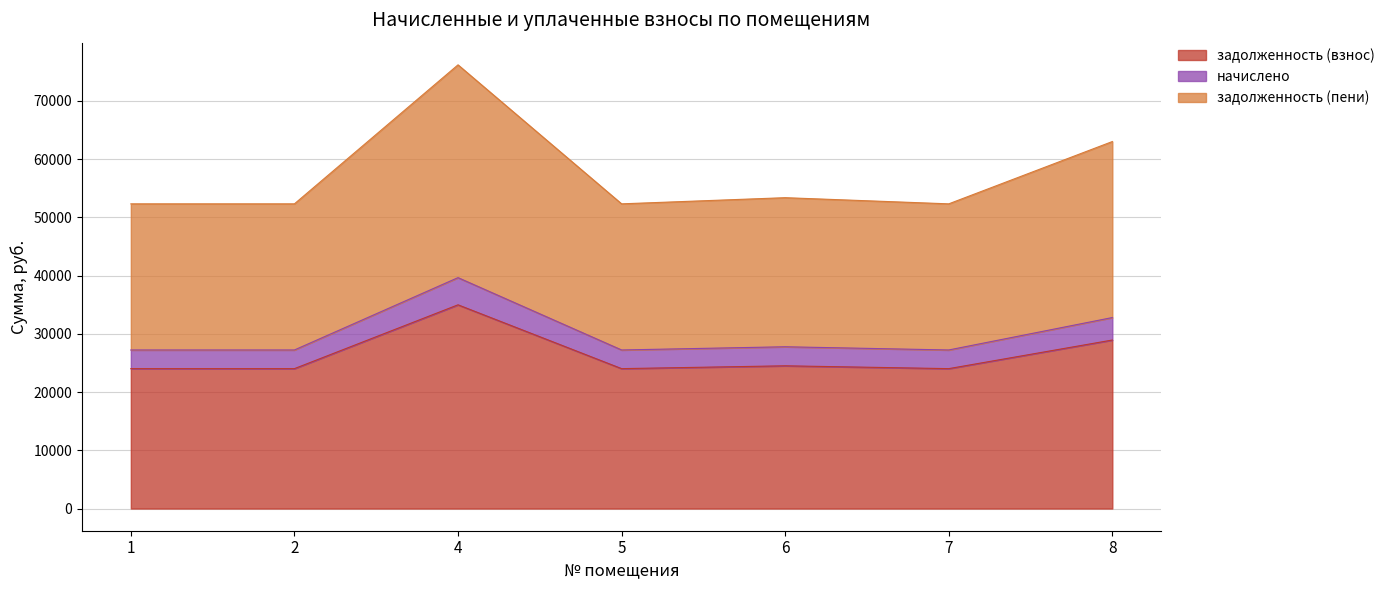

What is the minimum value shown in the chart?

24015.9